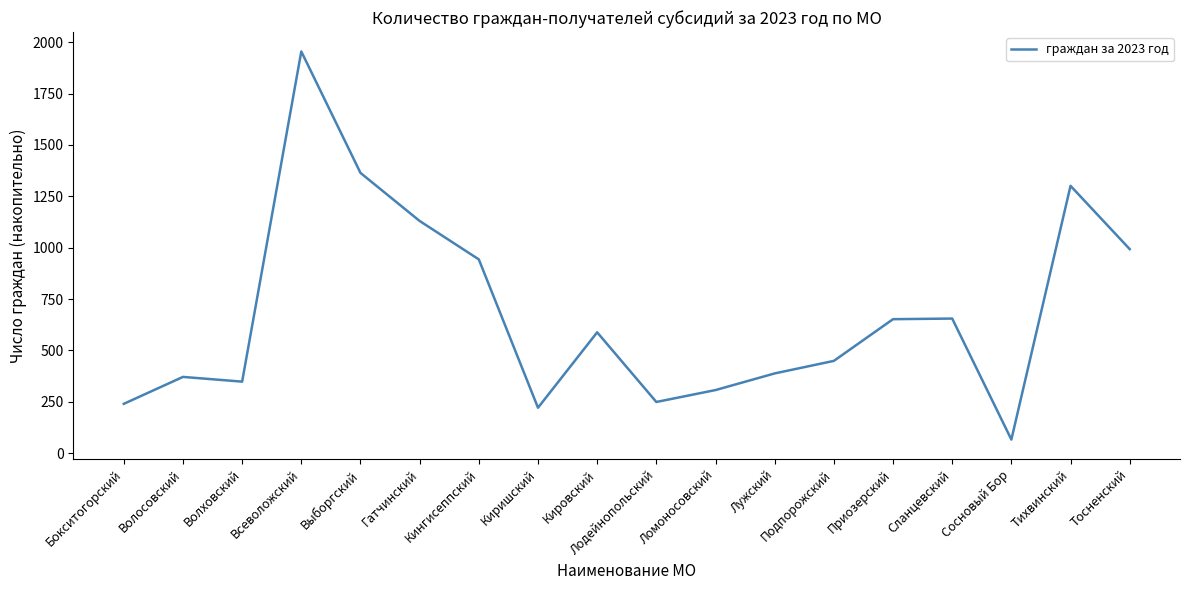

What is the smallest value displayed?

66